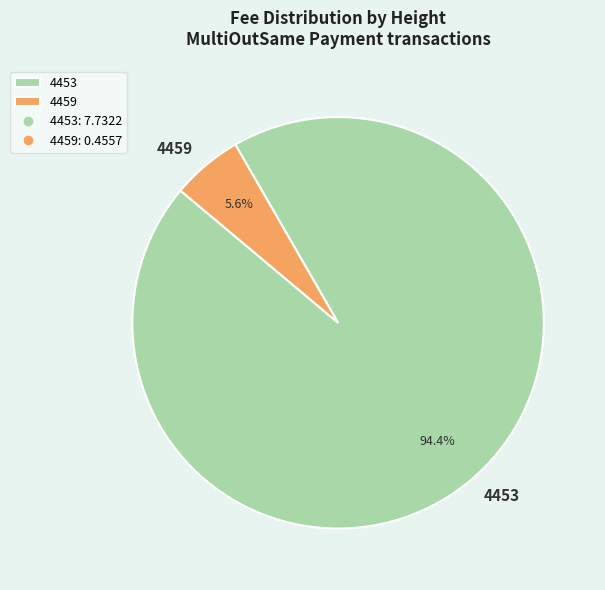

Does any single category account for the majority?

Yes